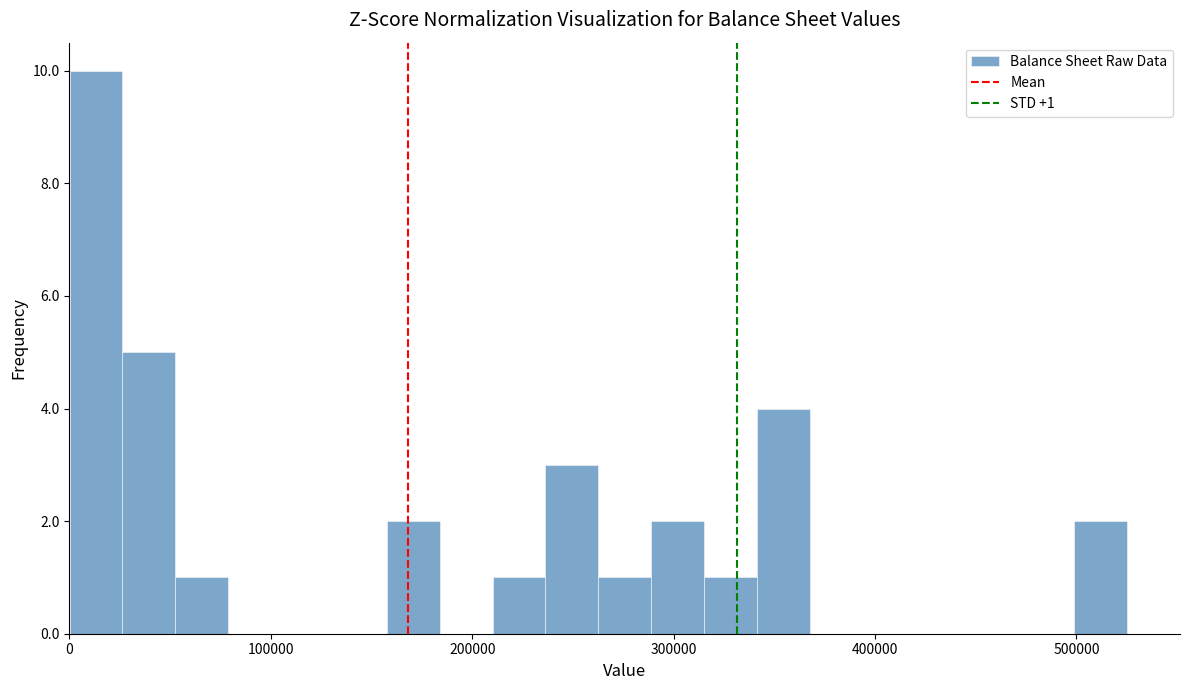

Read against the x-axis, roughly where is the centre of the tallest bar?

10000